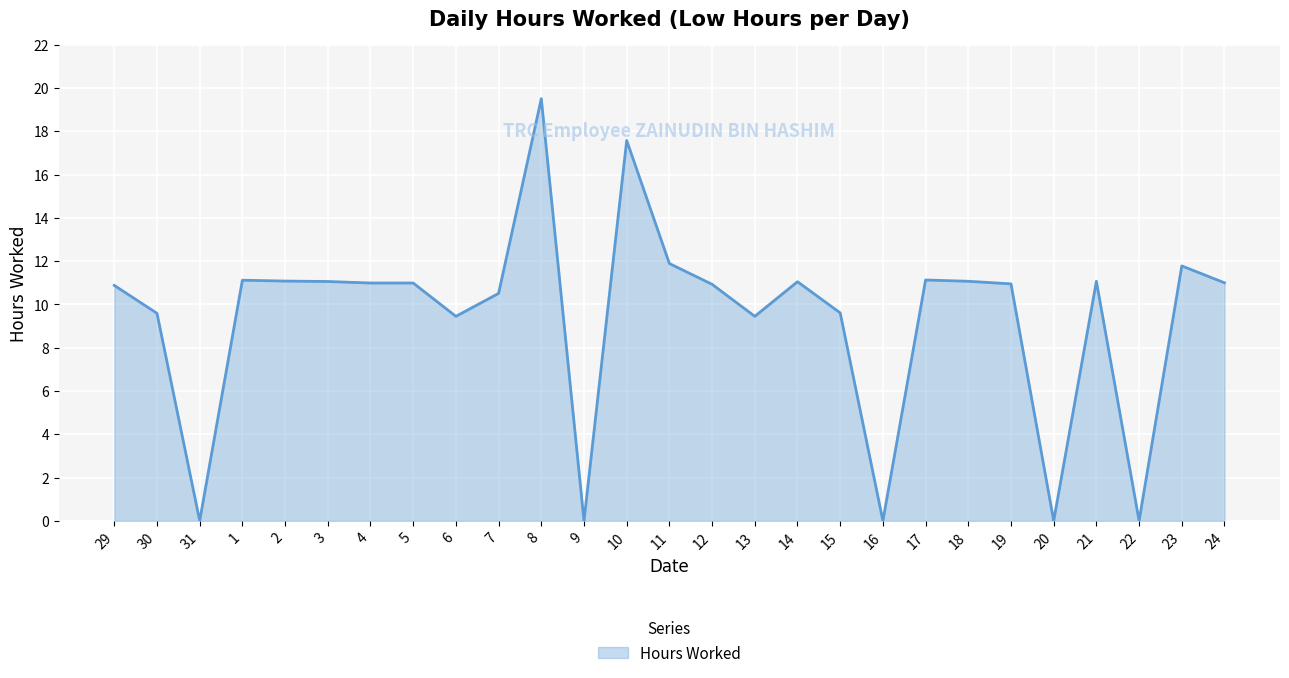

What is the difference between the maximum and minimum values?

19.5